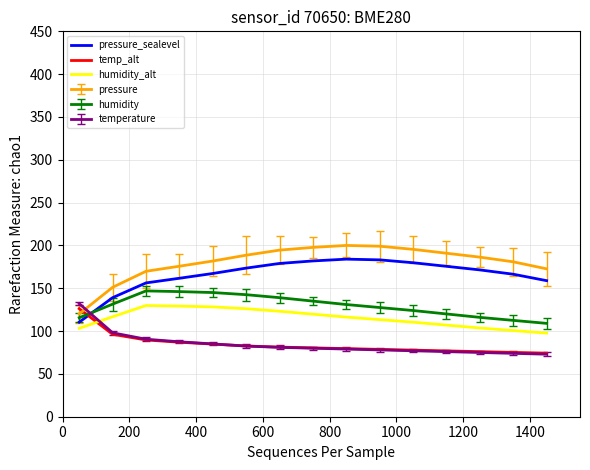

What is the maximum value for humidity_alt?

129.9